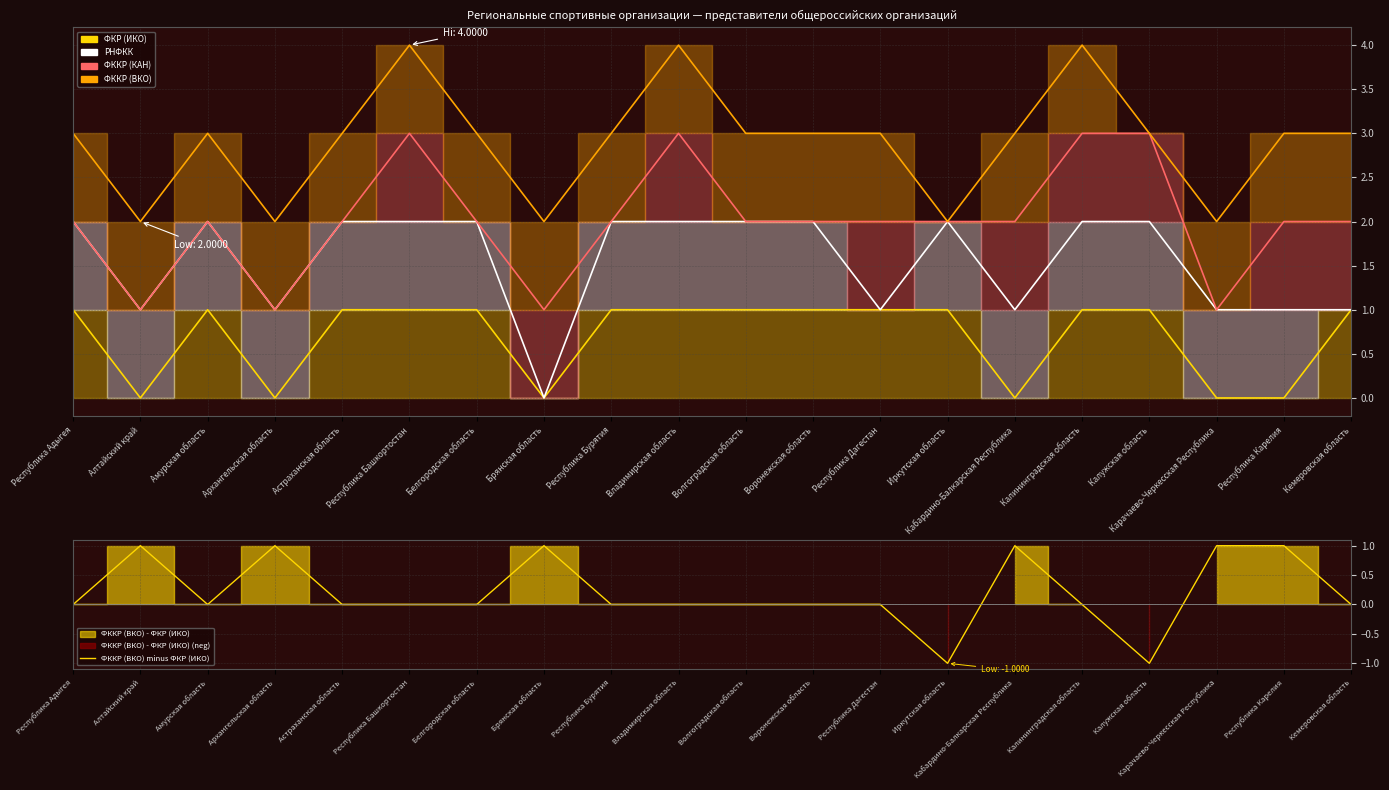

Is it true that ФККР (ВКО) minus ФКР (ИКО) equals 0 at Волгоградская область?

True